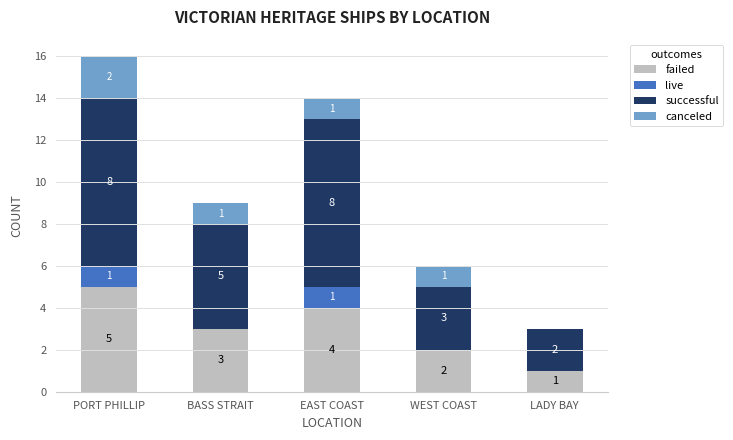

The value of failed at PORT PHILLIP is 5. True or false?

True